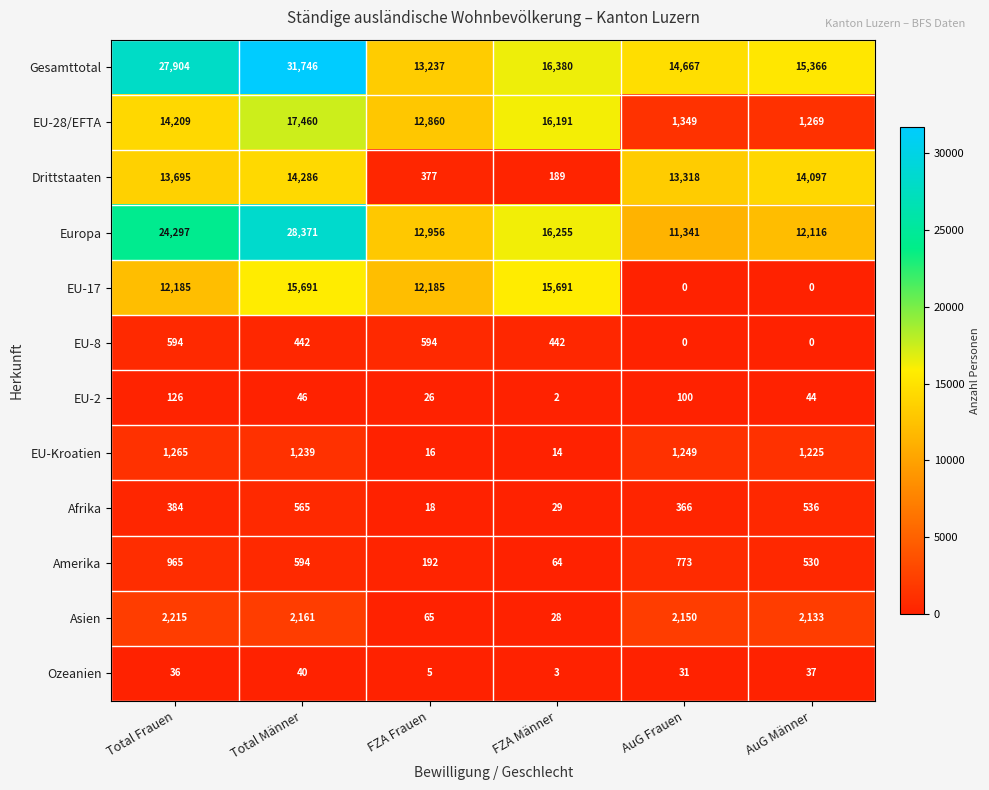

At which category is the sum across all series the highest?

Total Männer